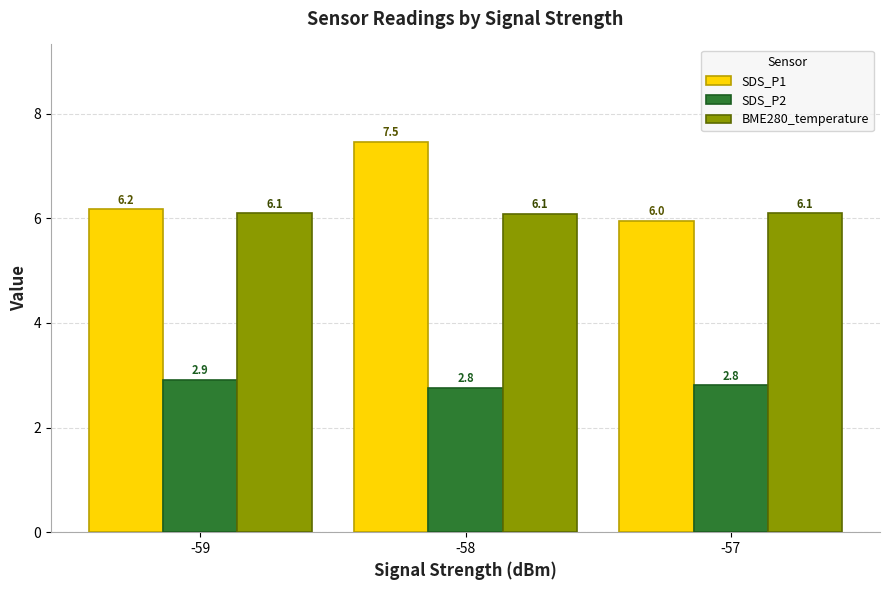

Which category has the highest value across all series?

-58